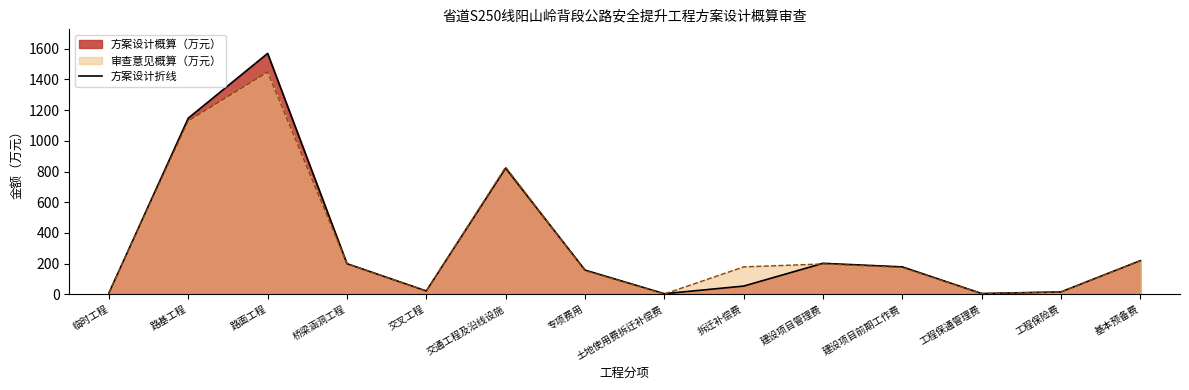

What is the label of the 12th point from the right?

路面工程